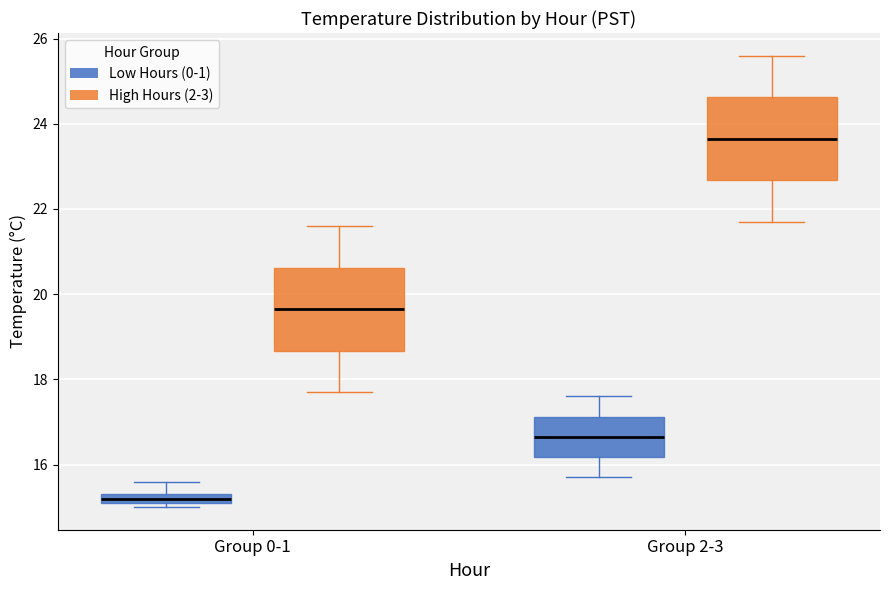

Which box's median line is the lowest?

Group 0-1 (Low Hours (0-1))